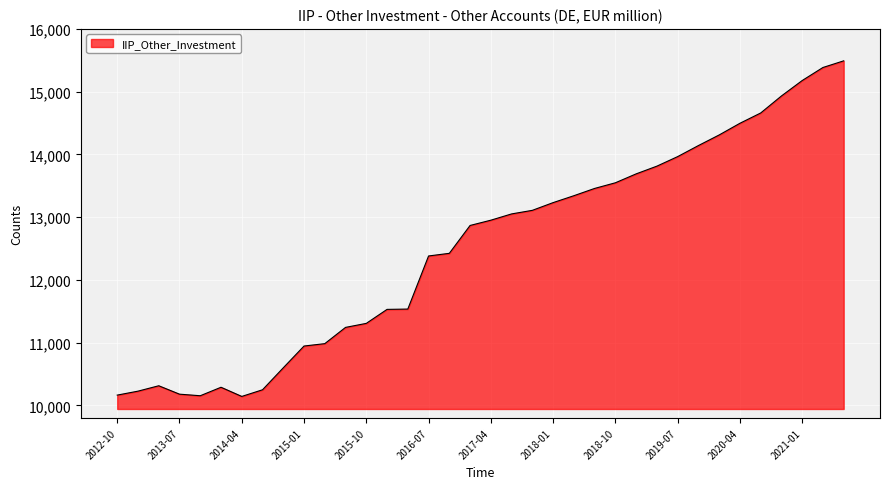

How many lines are shown in the chart?

1